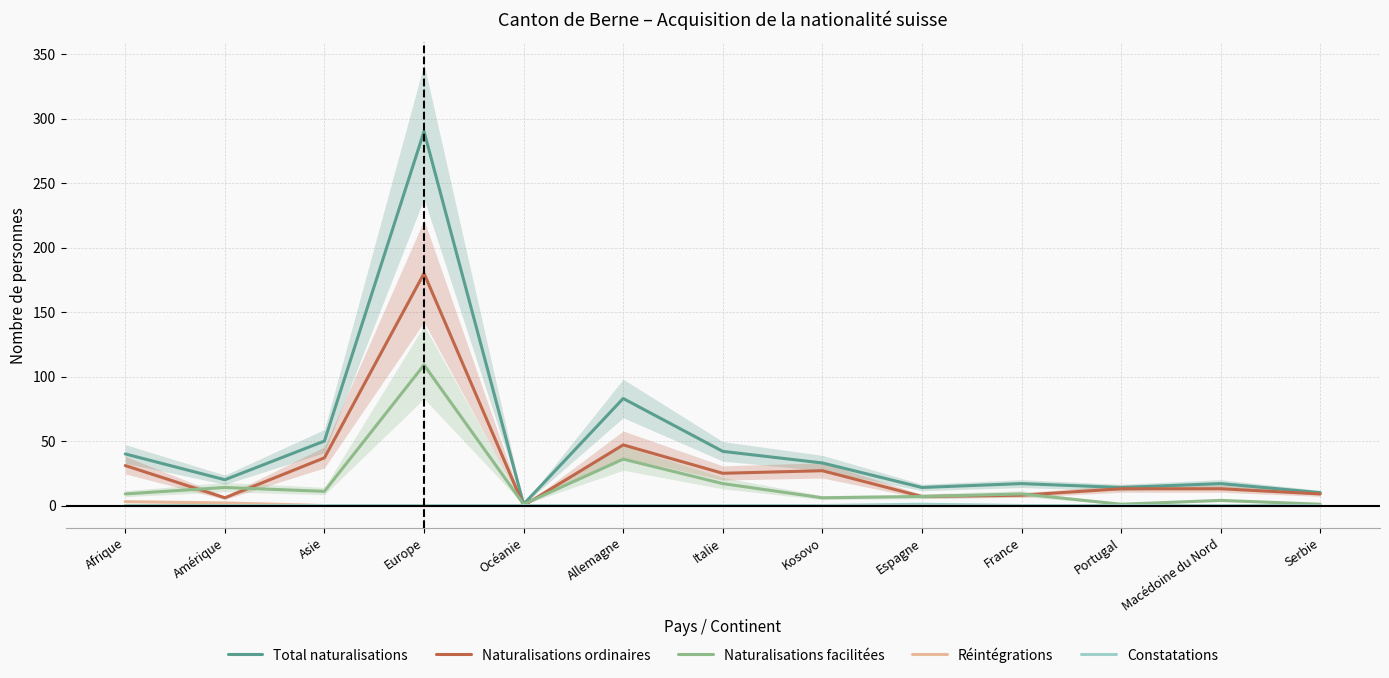

Reading right to left, what are all the values shown in this chart?

Total naturalisations: 10	17	14	17	14	33	42	83	1	290	50	20	40
Naturalisations ordinaires: 9	13	13	8	7	27	25	47	0	180	37	6	31
Naturalisations facilitées: 1	4	1	9	7	6	17	36	1	109	11	14	9
Réintégrations: 0	0	0	0	0	0	0	0	0	0	0	2	3
Constatations: 0	0	0	0	1	0	0	0	0	0	0	0	0